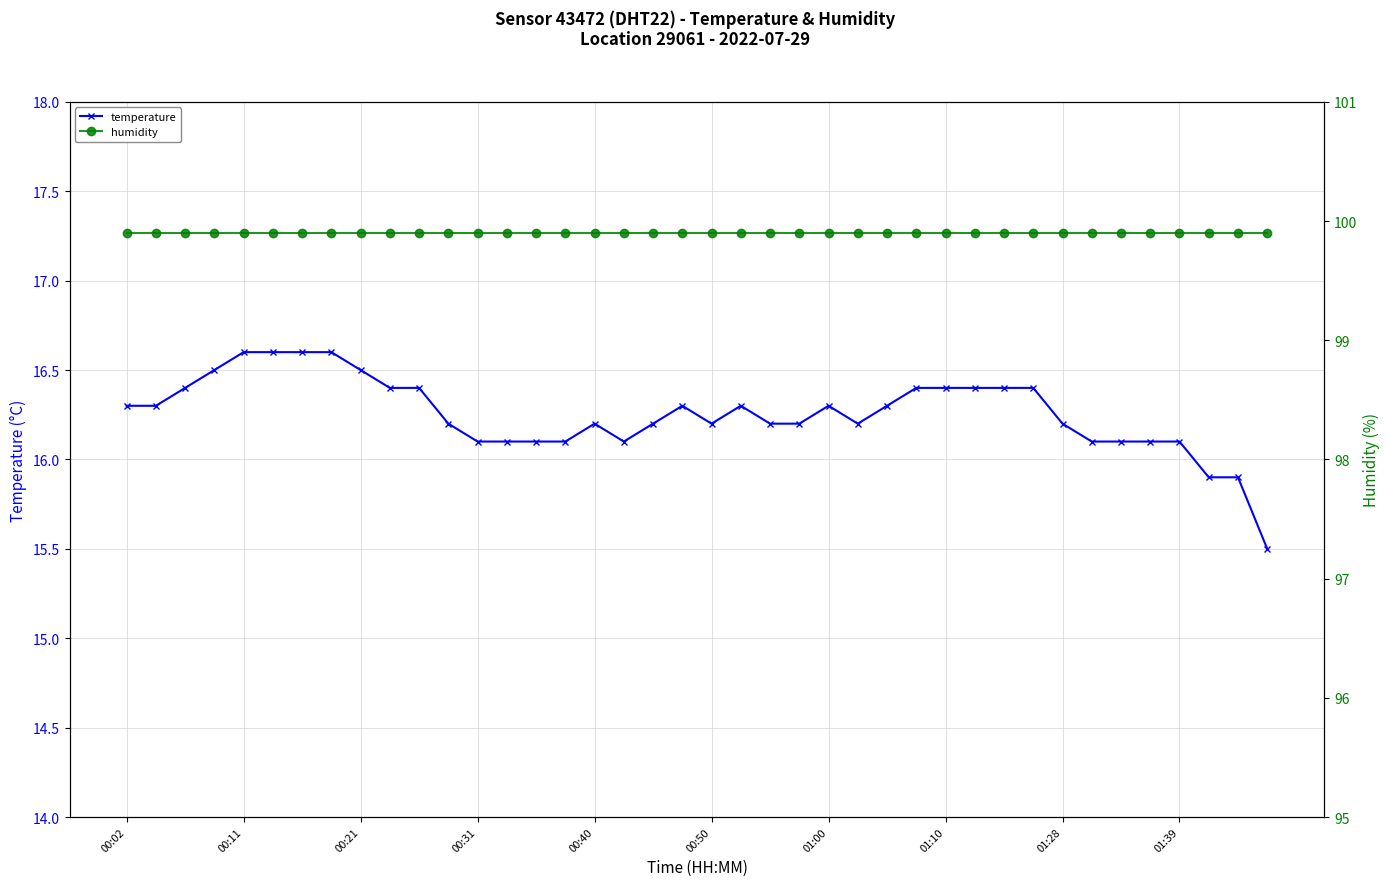

What is the smallest value displayed?

15.5